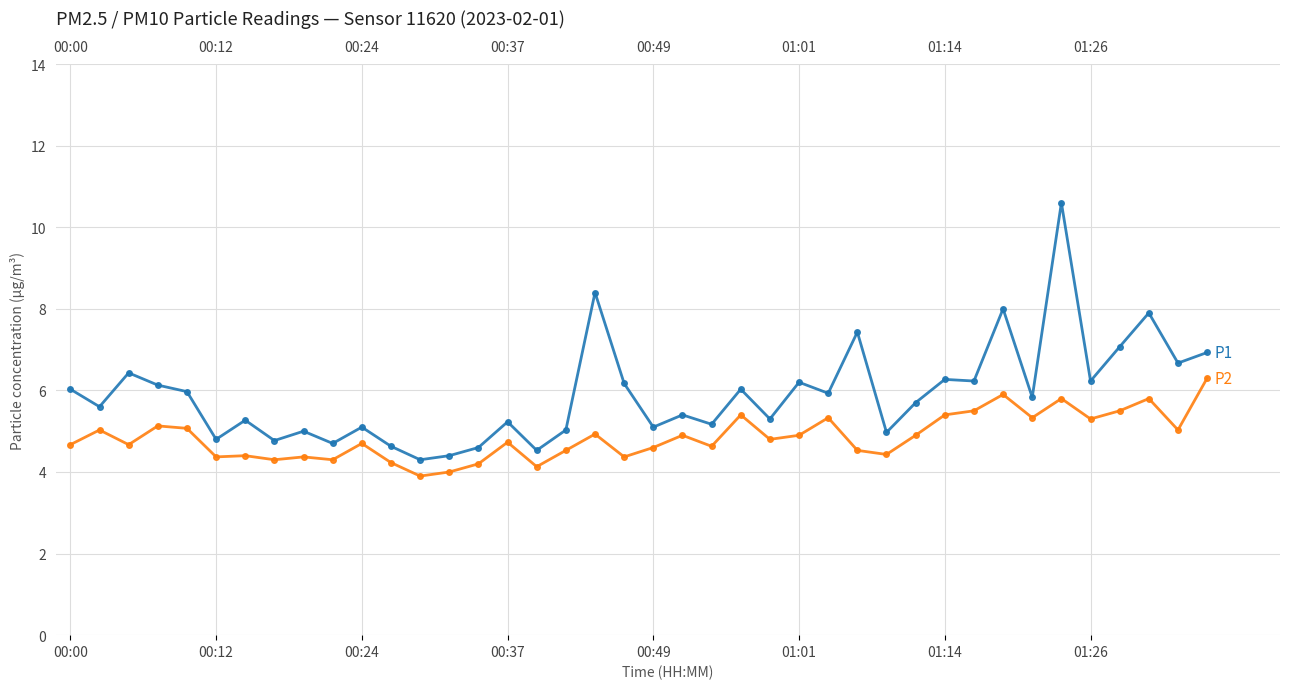

What is the difference between the P2 values at 23 and 37?

0.4